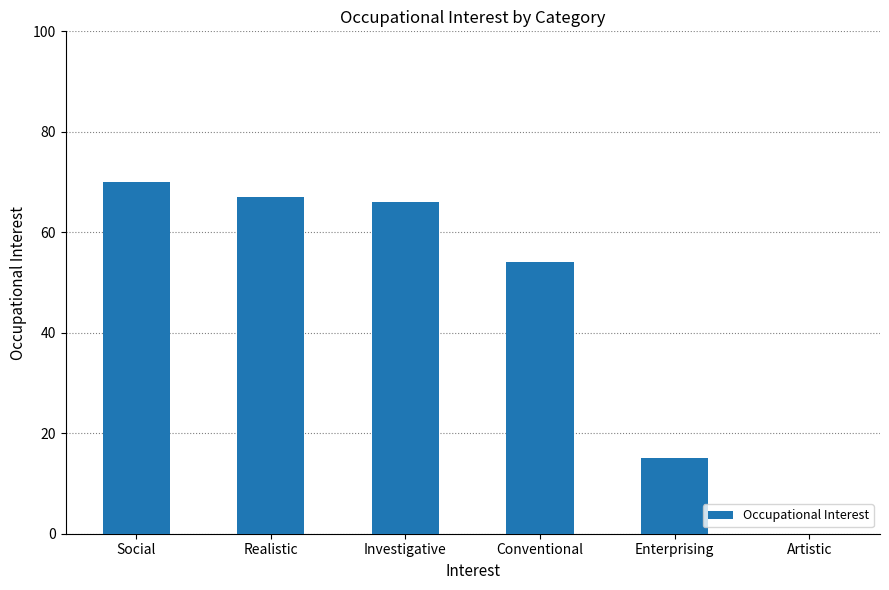

Reading left to right, extract all data points from this chart.

70	67	66	54	15	0